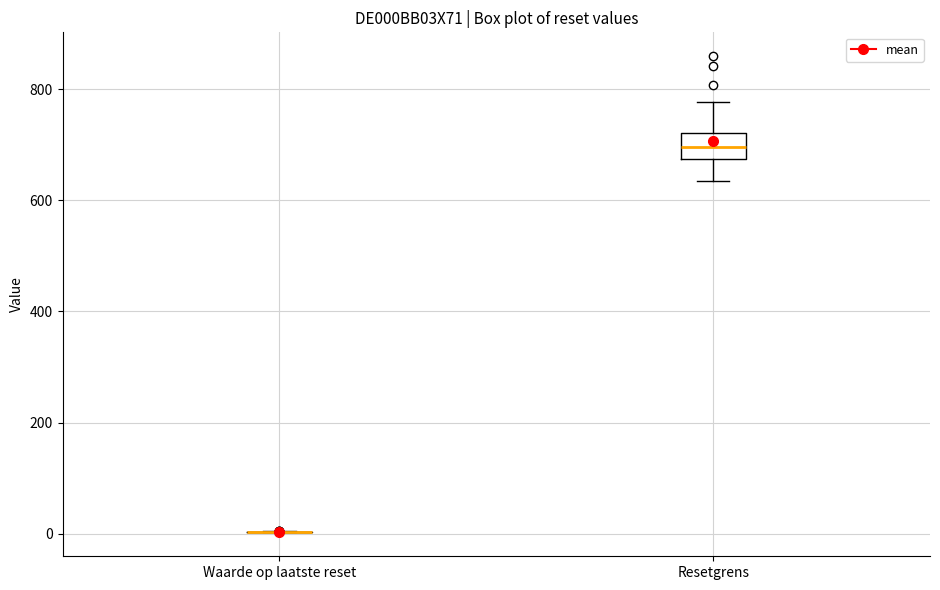

Reading left to right, transcribe this box plot: for each box, give where its median line is, the range the box spans, and where its two whiskers end, as read against the y-axis. The values are not printed on the chart, so give them approximately, as read against the axis.

Waarde op laatste reset: box collapsed to a line at 0, whiskers 0 to 0
Resetgrens: median 700, box 680 to 720, whiskers 640 to 780